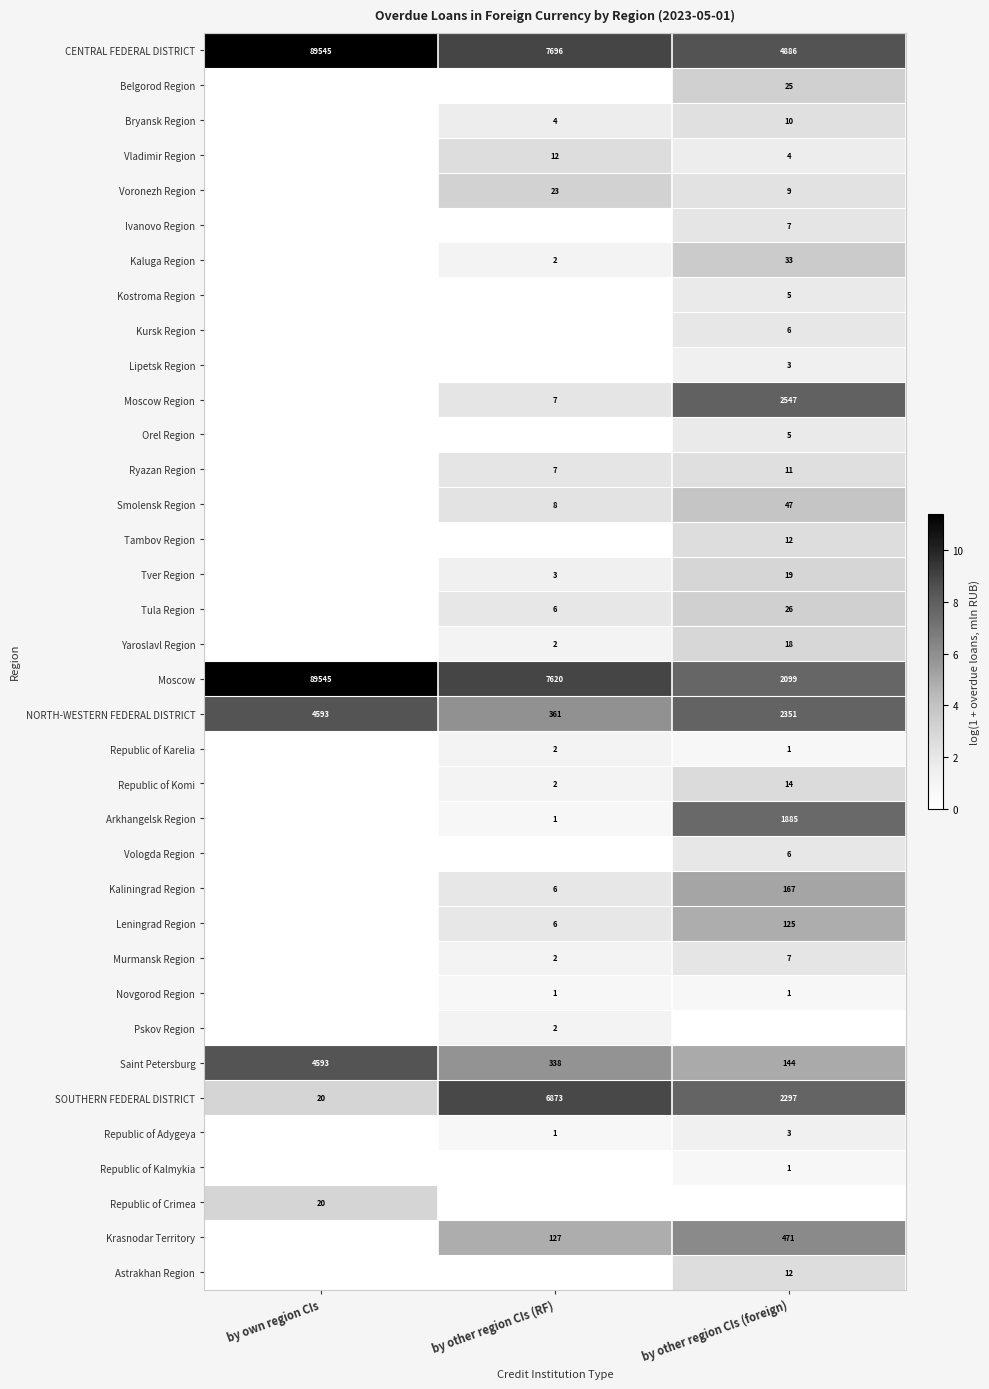

The Leningrad Region series shows 188 at by other region CIs (foreign). True or false?

False